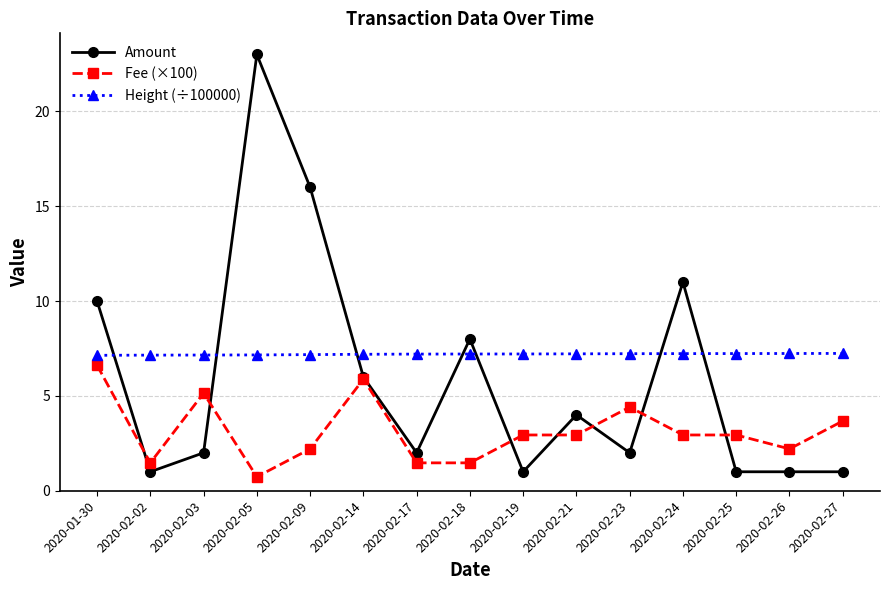

True or false: Height (÷100000) and Fee (×100) intersect in this chart.

False